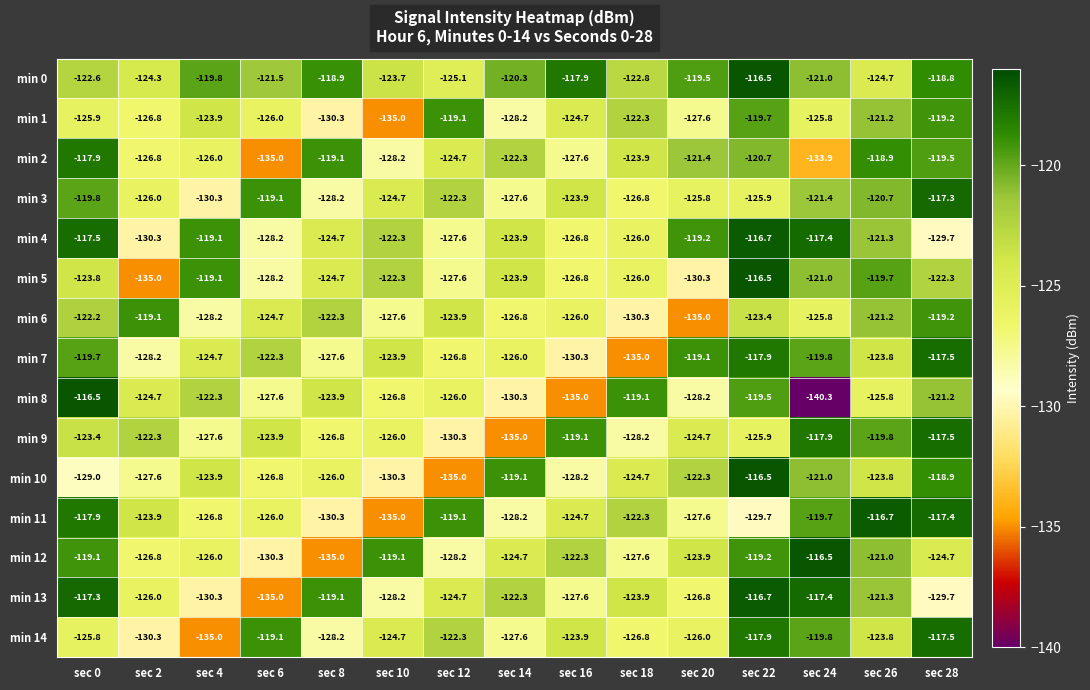

Count the number of categories in the chart.

15